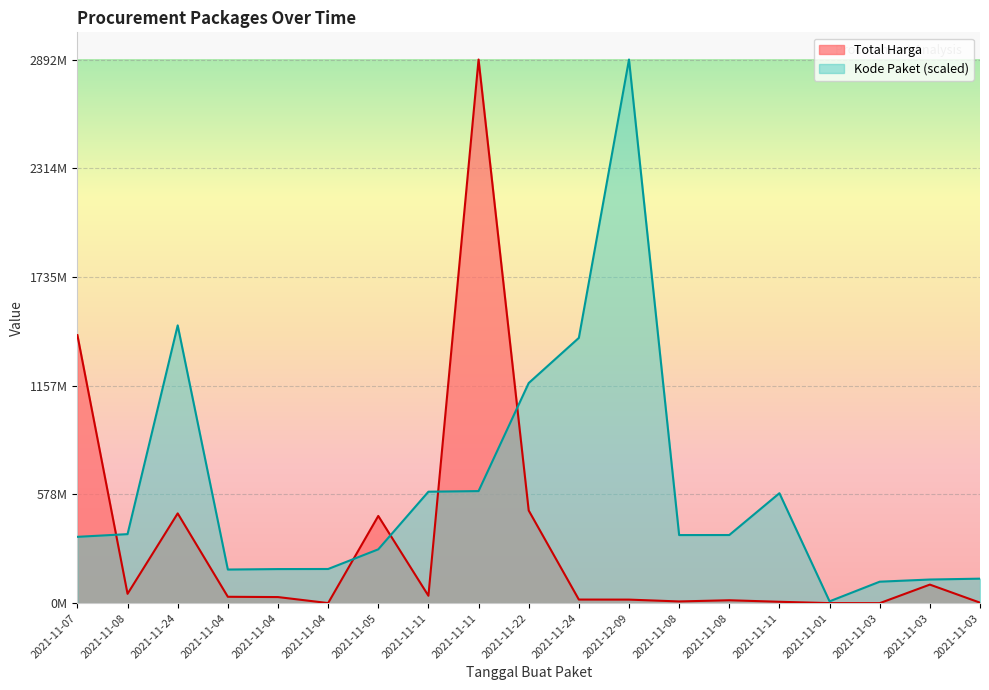

How many values in the Total Harga series exceed 32441200?

9